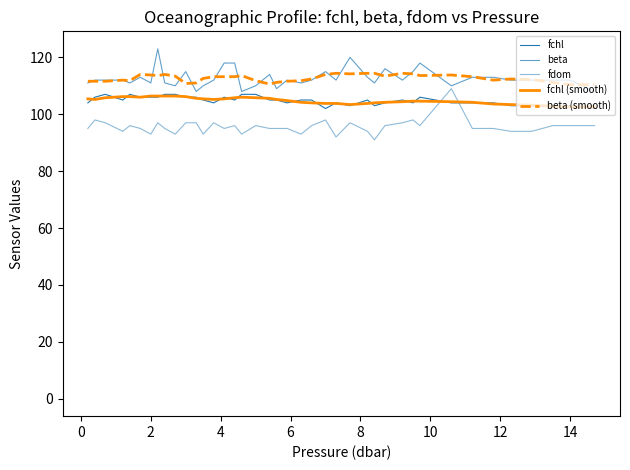

How many intersections are there between fchl (smooth) and fchl?

25